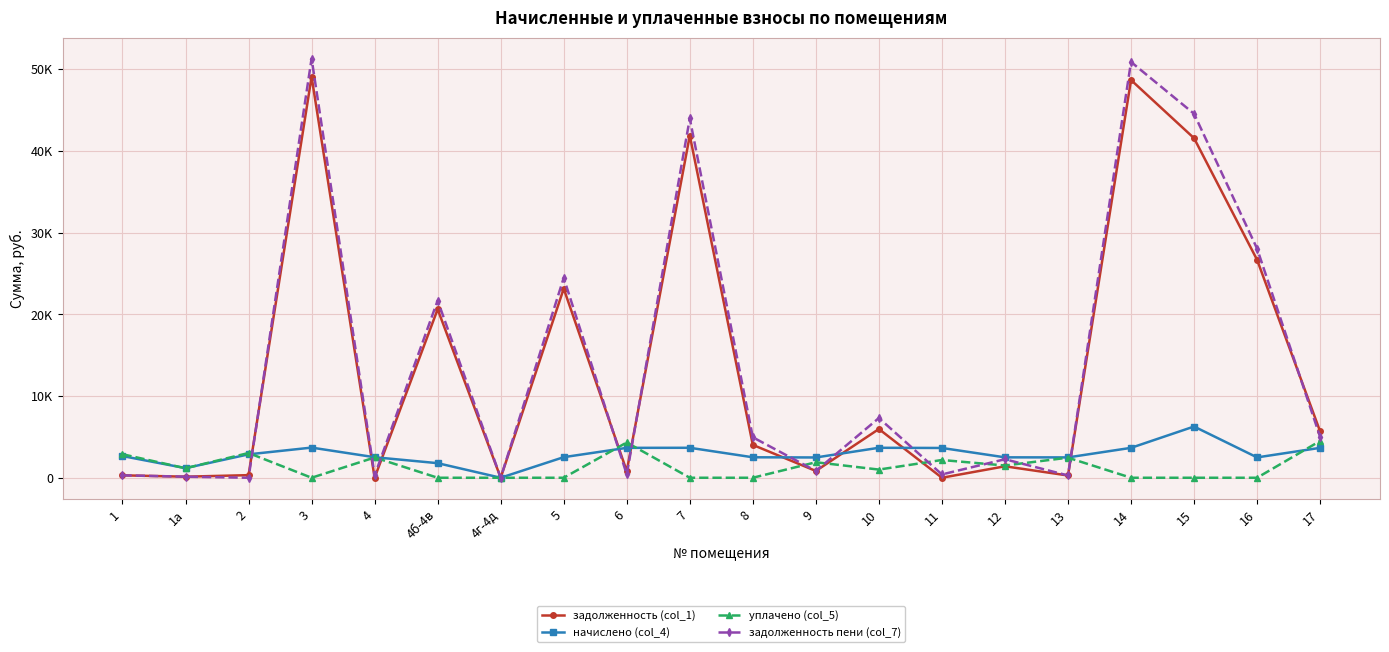

Is this an area chart (filled region under the line)?

No